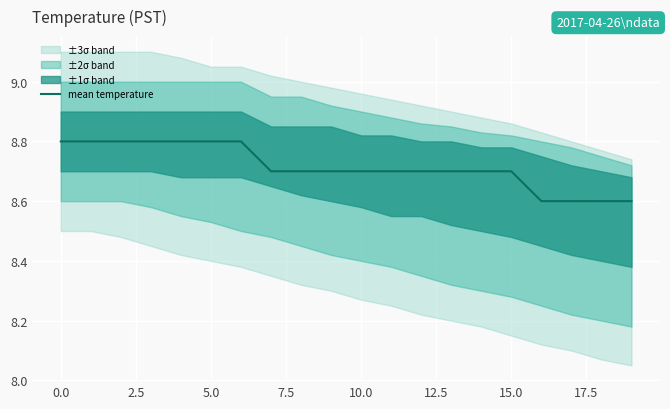

Reading left to right, what are all the values shown in this chart?

8.8	8.8	8.8	8.8	8.8	8.8	8.8	8.7	8.7	8.7	8.7	8.7	8.7	8.7	8.7	8.7	8.6	8.6	8.6	8.6